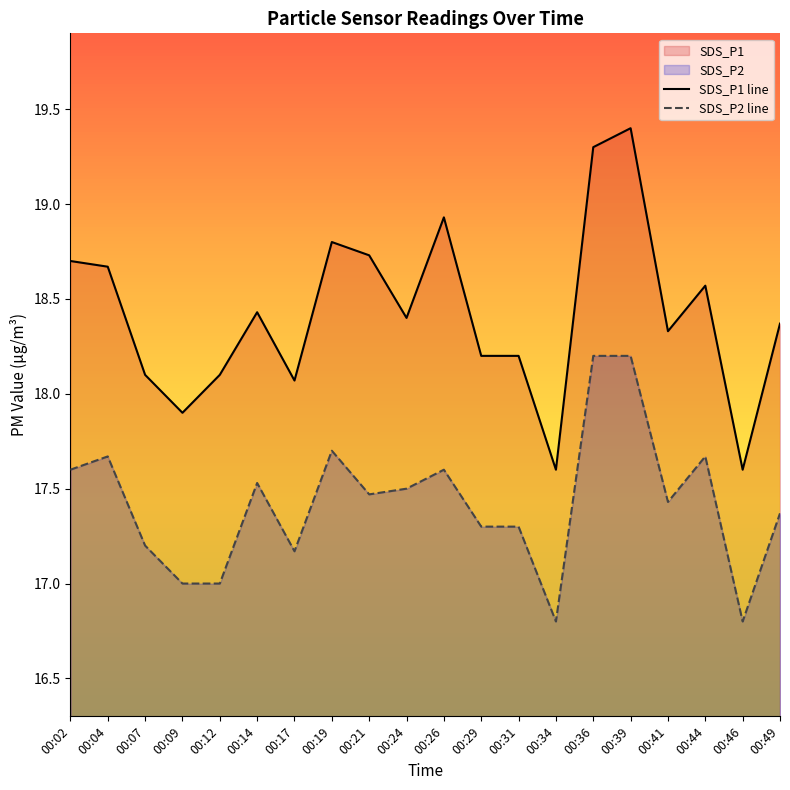

What is the value of the SDS_P2 point at the 1st from the left?

17.6